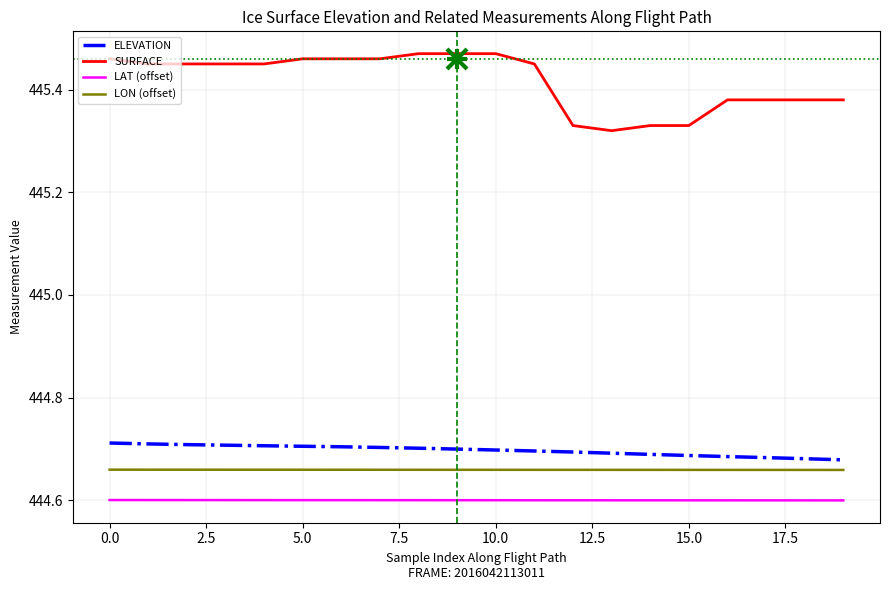

Rank the series by their maximum value, from highest to lowest.

SURFACE, ELEVATION, LON (offset), LAT (offset)